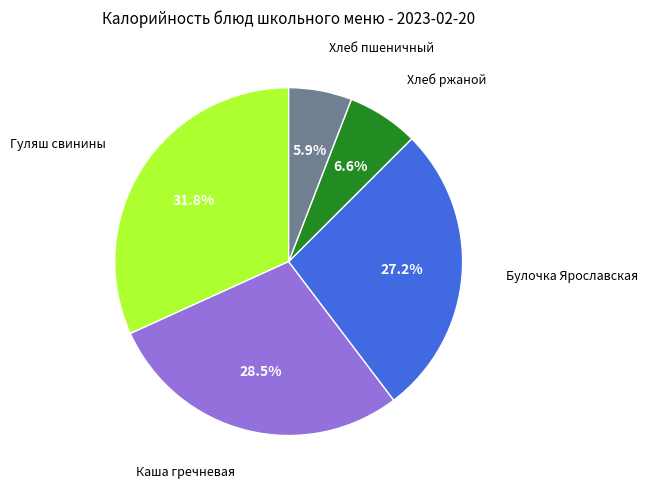

Is there any slice that represents more than half of the pie?

No